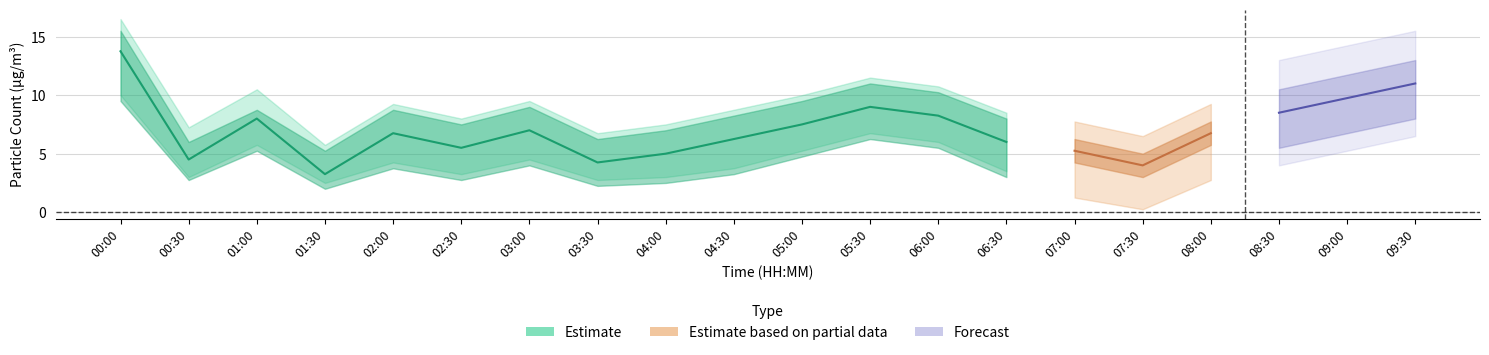

True or false: PMS_P1_upper and PMS_P2_upper intersect in this chart.

False